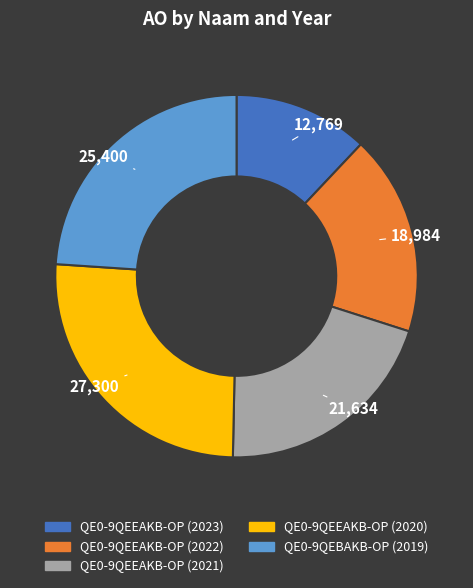

Is it true that QE0-9QEEAKB-OP (2023) is 7% of the pie?

False